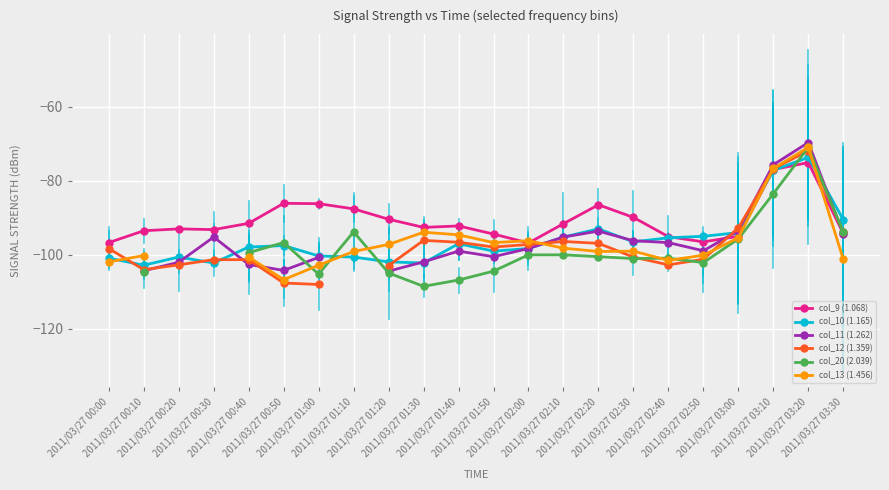

What is the label of the 3rd point from the right?

2011/03/27 03:10